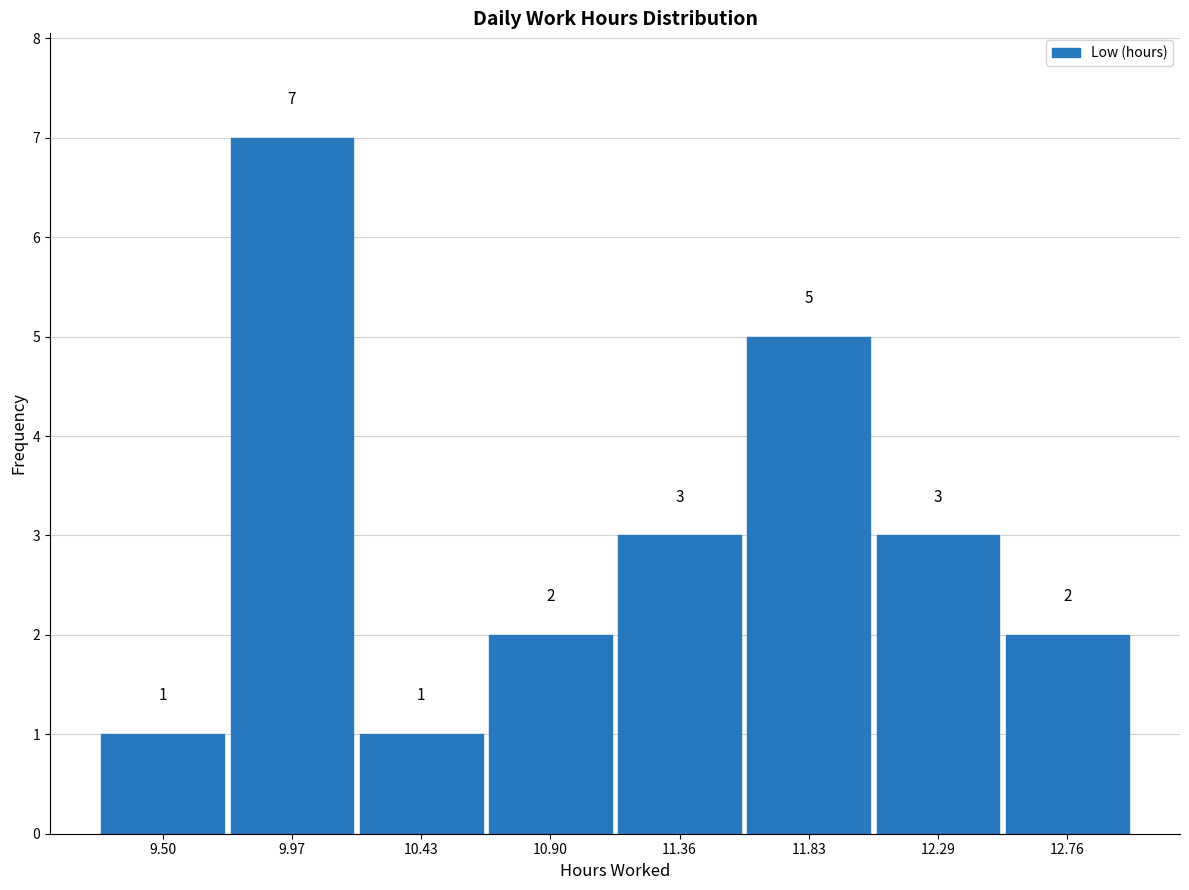

Reading left to right, transcribe this chart: for each bar, give the range it covers on the x-axis and its height. The bar edges are not printed on the chart, so give them approximately, as read against the axis.

9.270 to 9.735: 1
9.735 to 10.200: 7
10.200 to 10.665: 1
10.665 to 11.130: 2
11.130 to 11.595: 3
11.595 to 12.060: 5
12.060 to 12.525: 3
12.525 to 12.990: 2